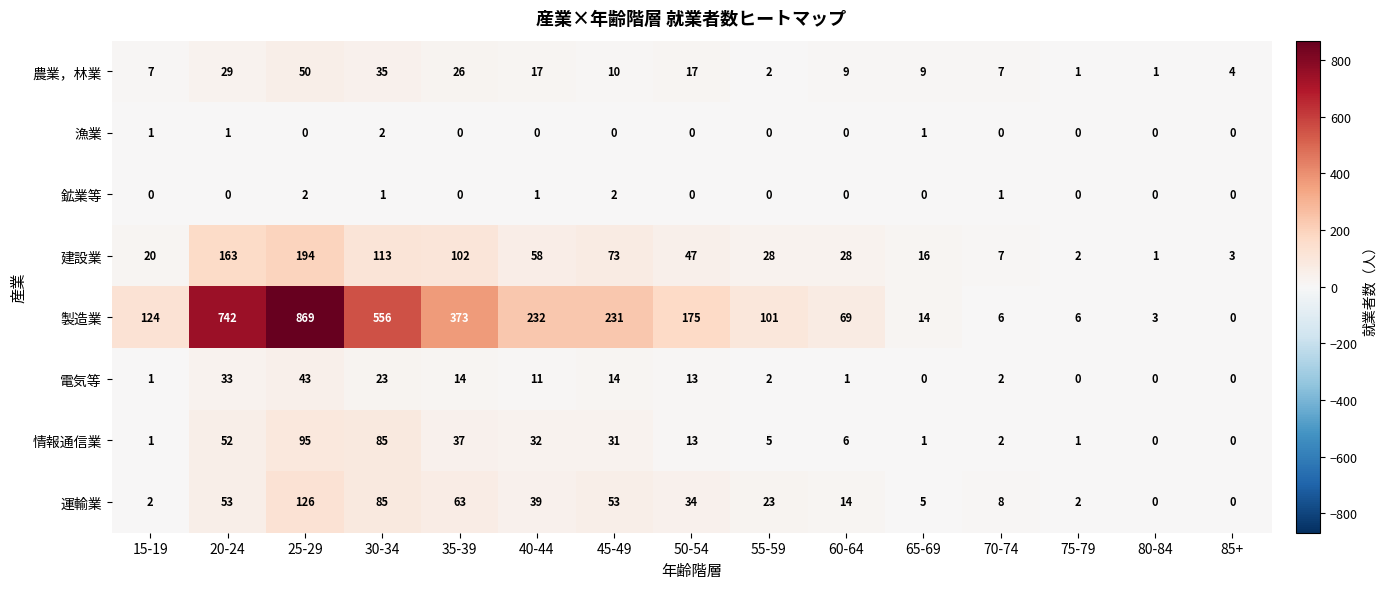

At which label is 建設業 closest to 97?

35-39